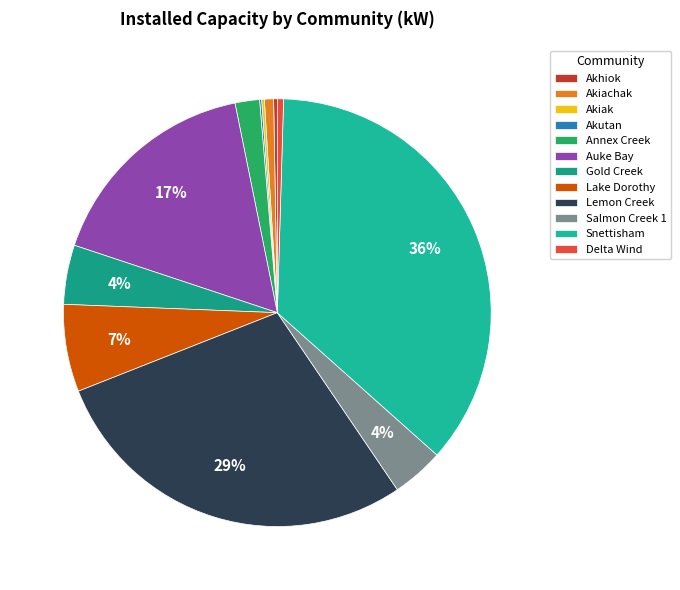

To the nearest percent, what is the combined percentage of Akhiok and Salmon Creek 1?

4%